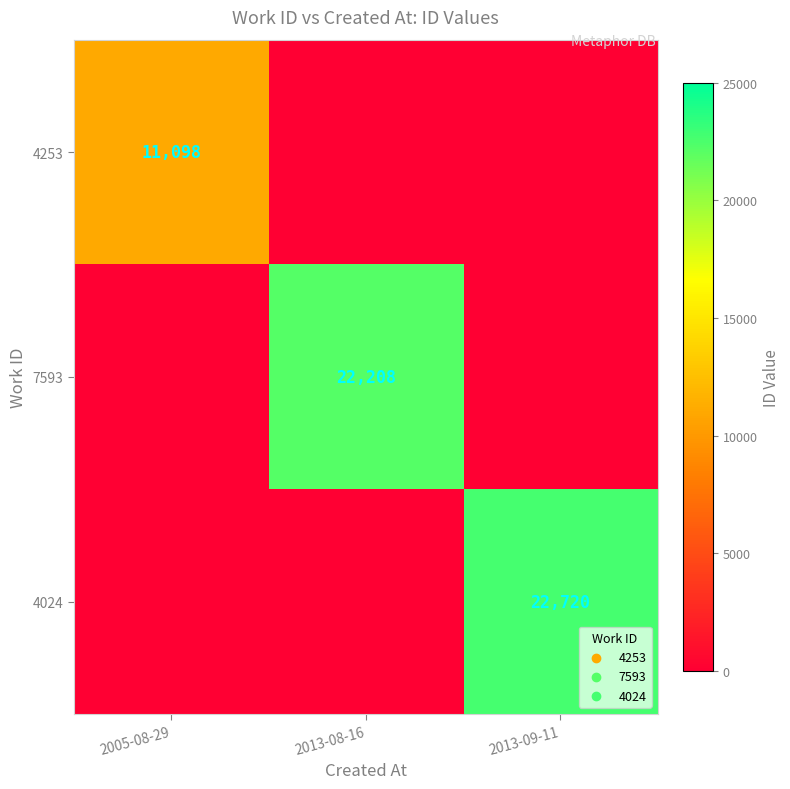

Is it true that 7593 equals 22208 at 2013-08-16?

True